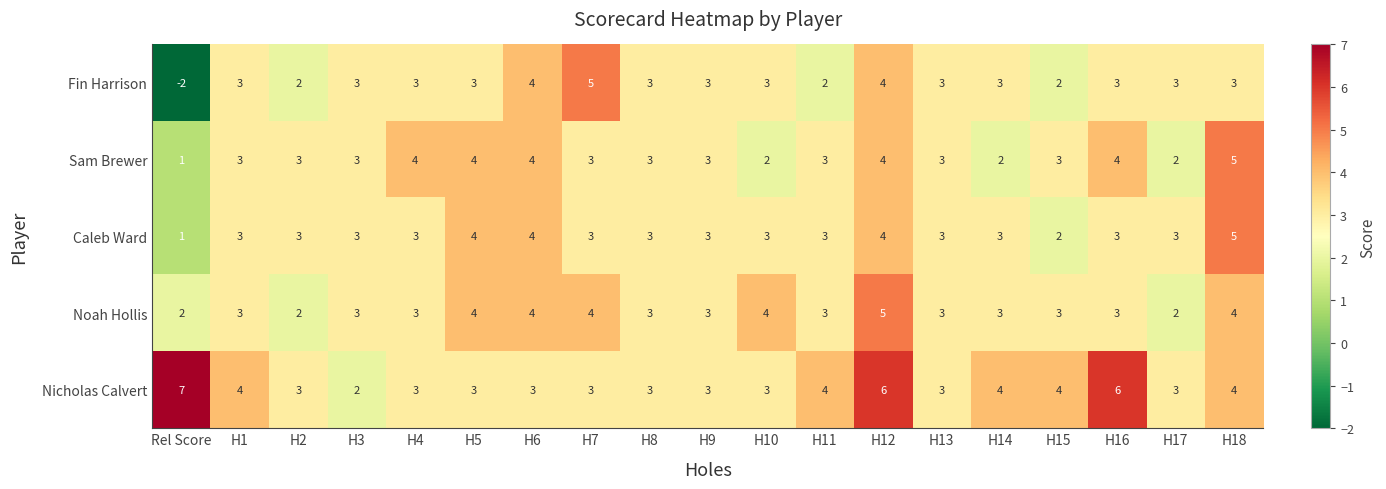

At which category does the chart reach its minimum across all series?

Rel Score